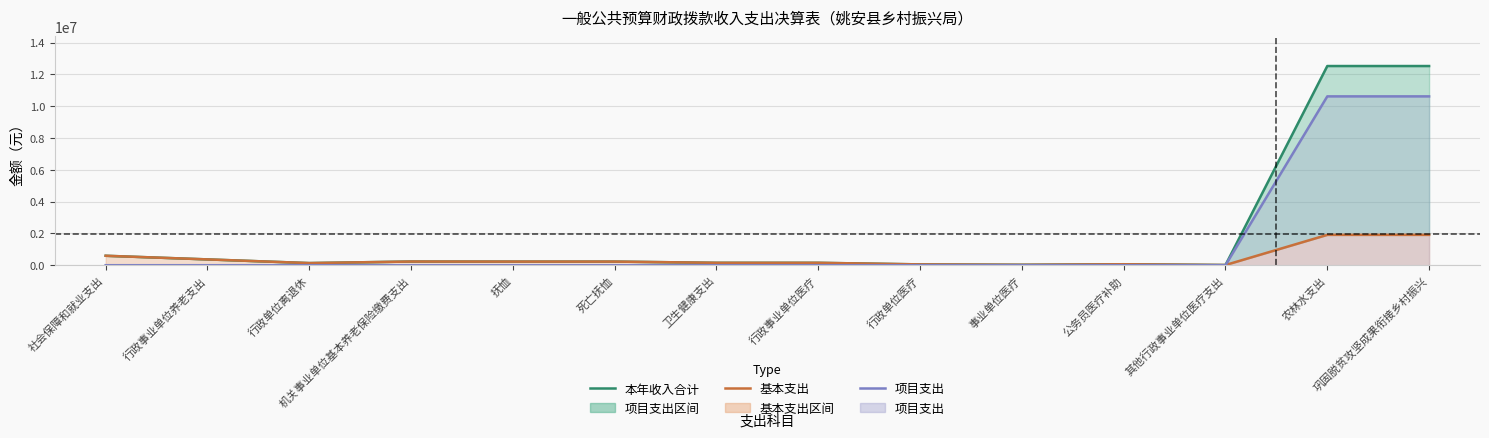

Is the value of 项目支出 at 巩固脱贫攻坚成果衔接乡村振兴 greater than the value of 本年收入合计 at 社会保障和就业支出?

Yes